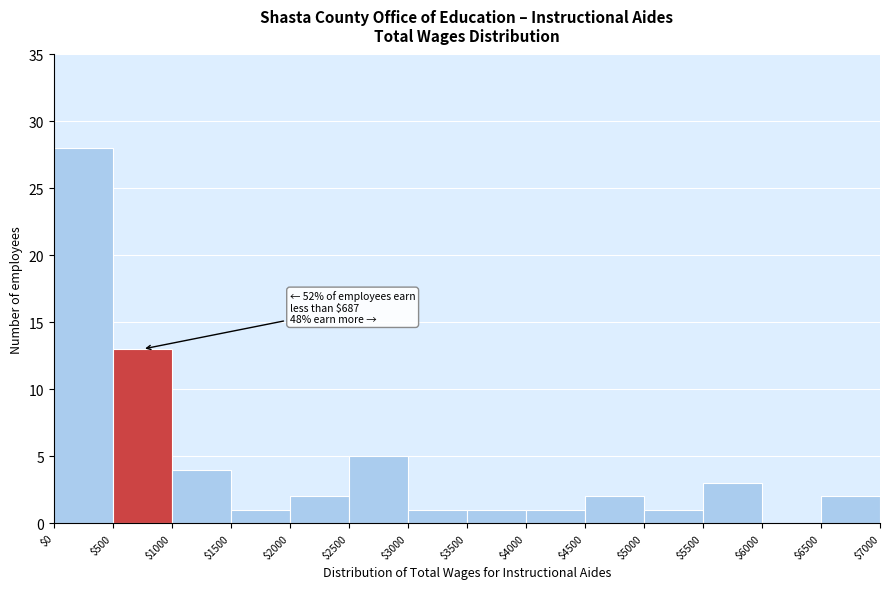

Which range on the x-axis has the tallest bar?

$0 to $500